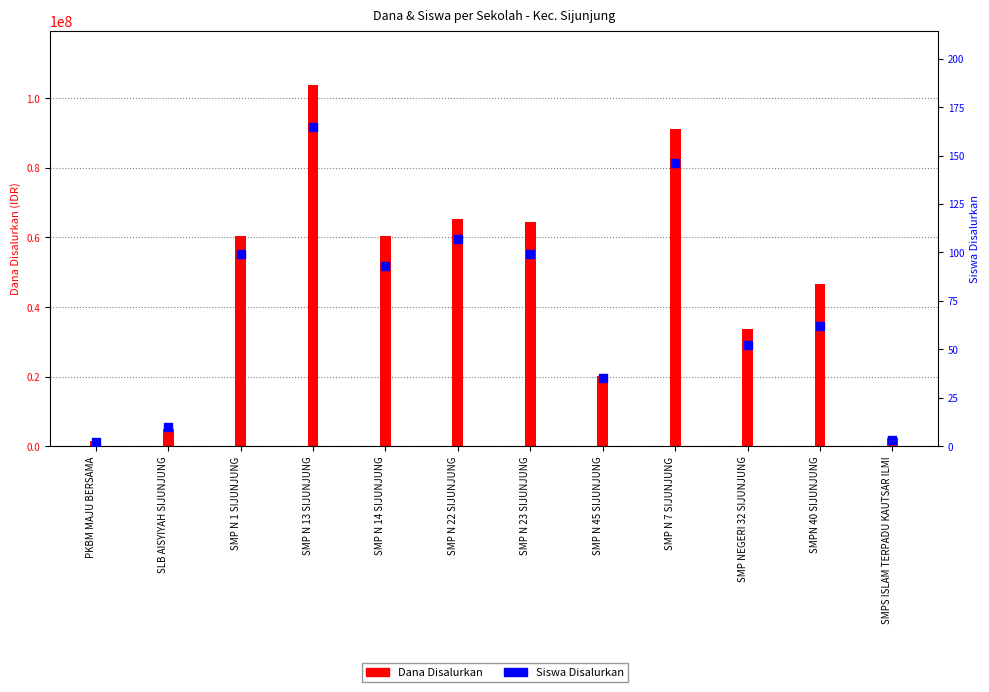

Which series has the widest spread of Y values?

Dana Disalurkan